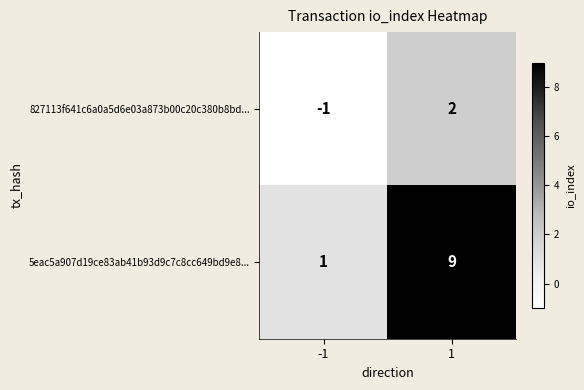

Rank the series at -1 from lowest to highest value.

827113f641c6a0a5d6e03a873b00c20c380b8bd..., 5eac5a907d19ce83ab41b93d9c7c8cc649bd9e8...